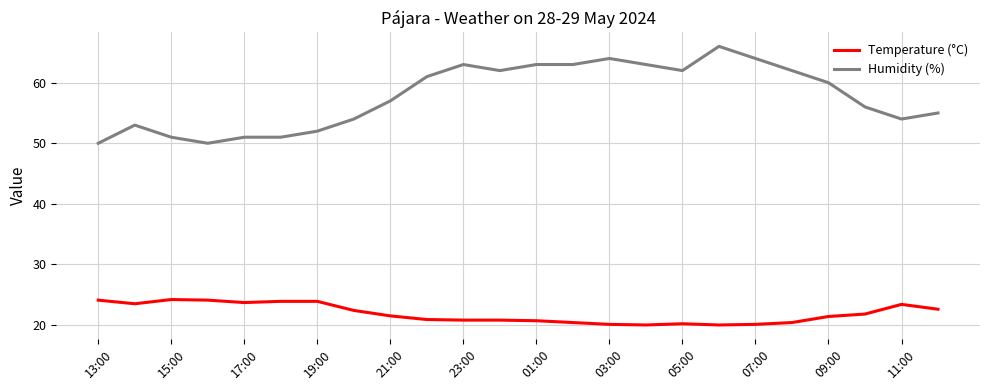

True or false: Humidity (%) and Temperature (°C) intersect in this chart.

False